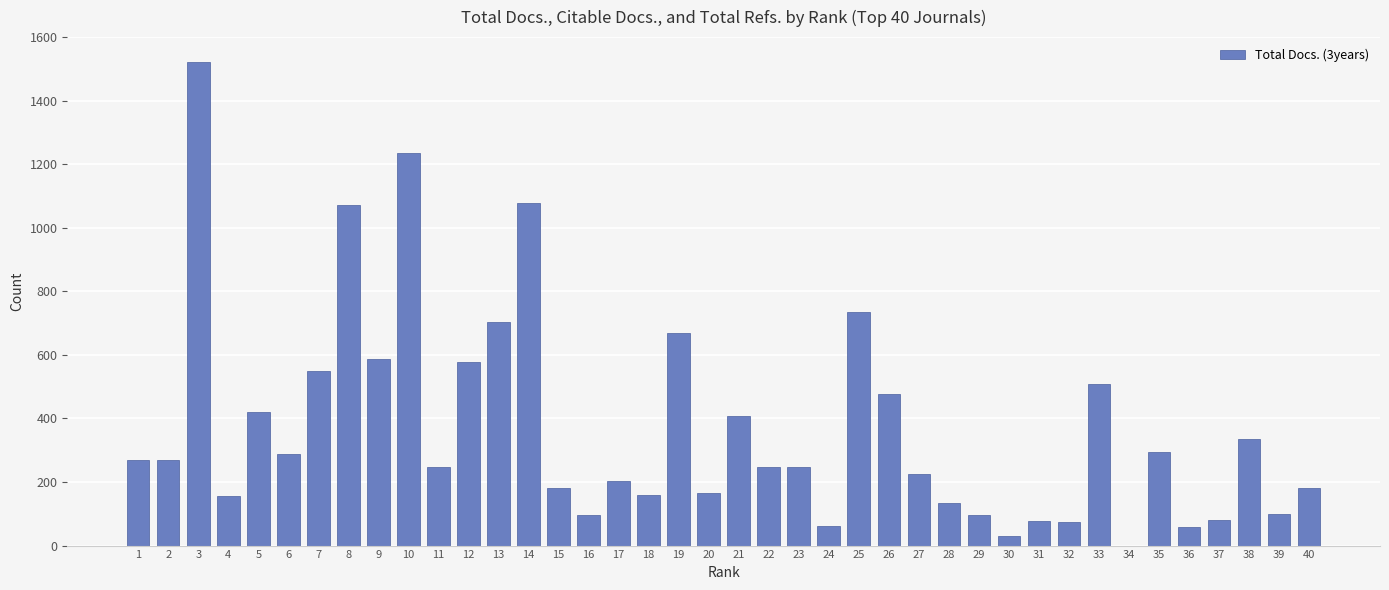

Where does the data first go above 248?

1